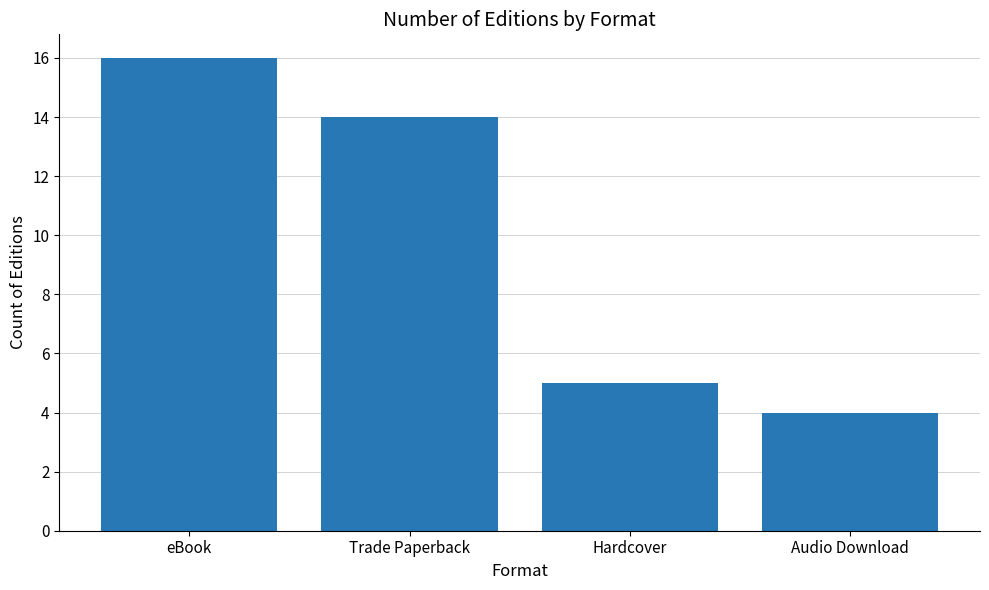

Count the number of categories in the chart.

4